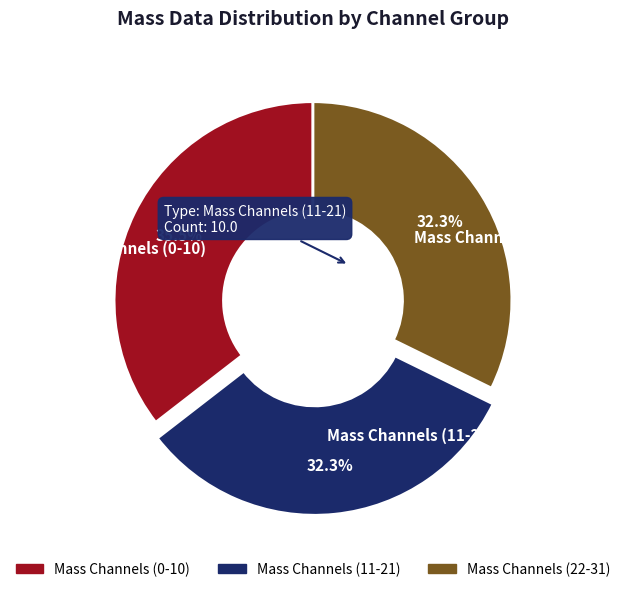

Is there a majority slice in this chart?

No